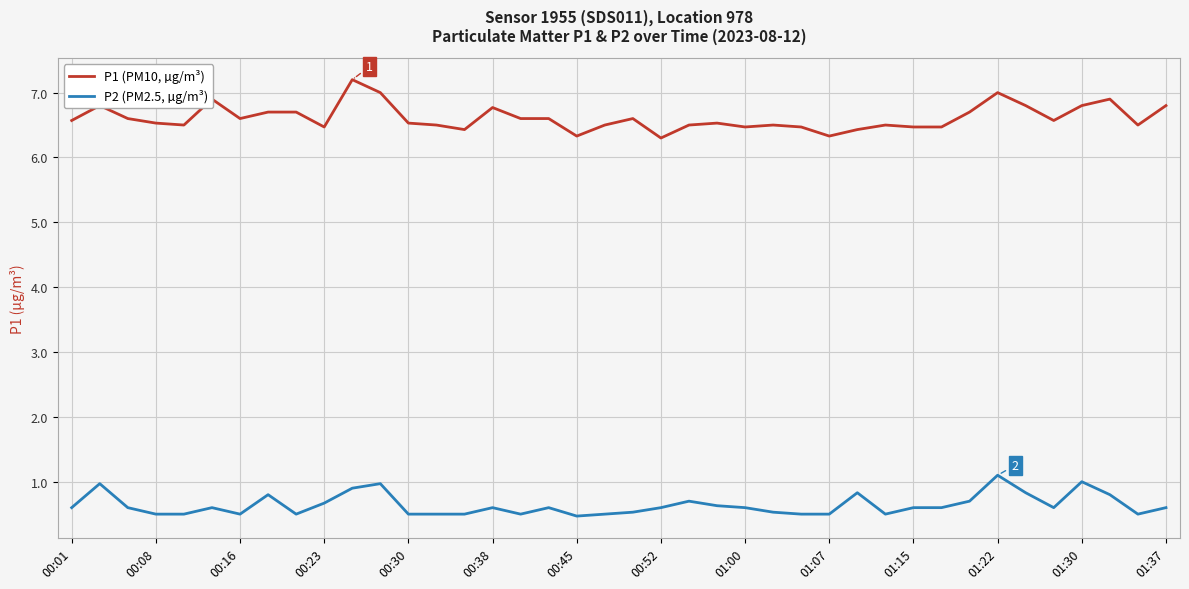

Does the chart display data point markers on the line(s)?

No